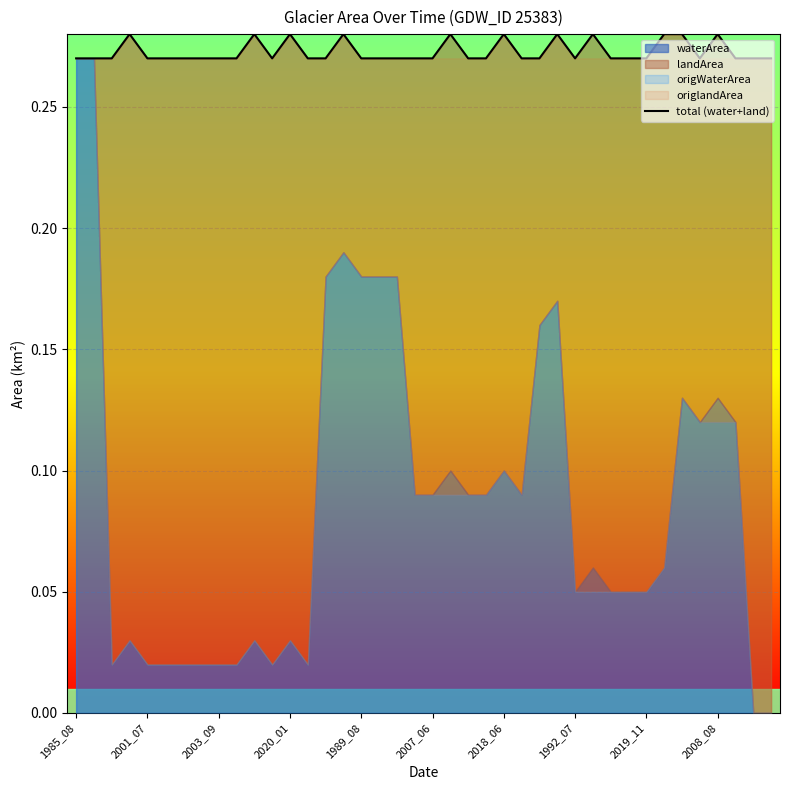

How many points are higher than both their immediate neighbors (excluding endpoints)?

9